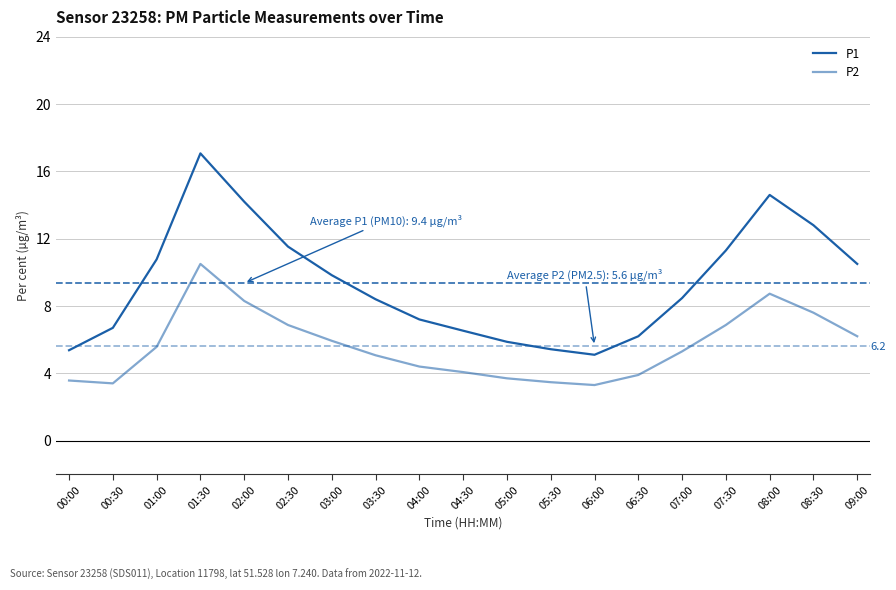

Where is P2 nearest to the value 6?

03:00